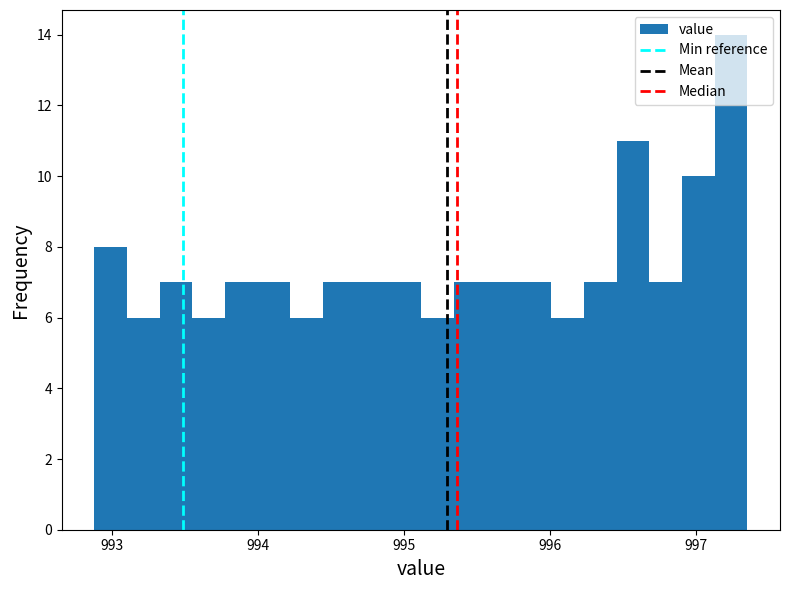

Around what value on the x-axis is the tallest bar? Give the approximate position of its centre, as read against the axis.

997.2